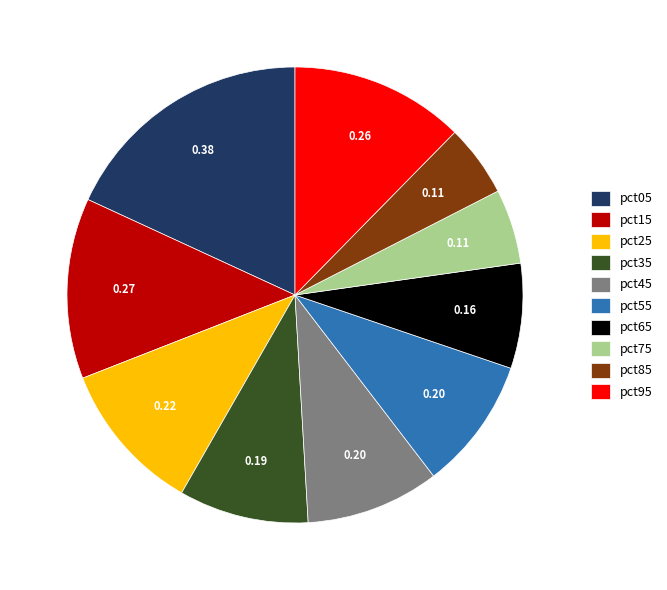

Which has a higher value, pct45 or pct95?

pct95